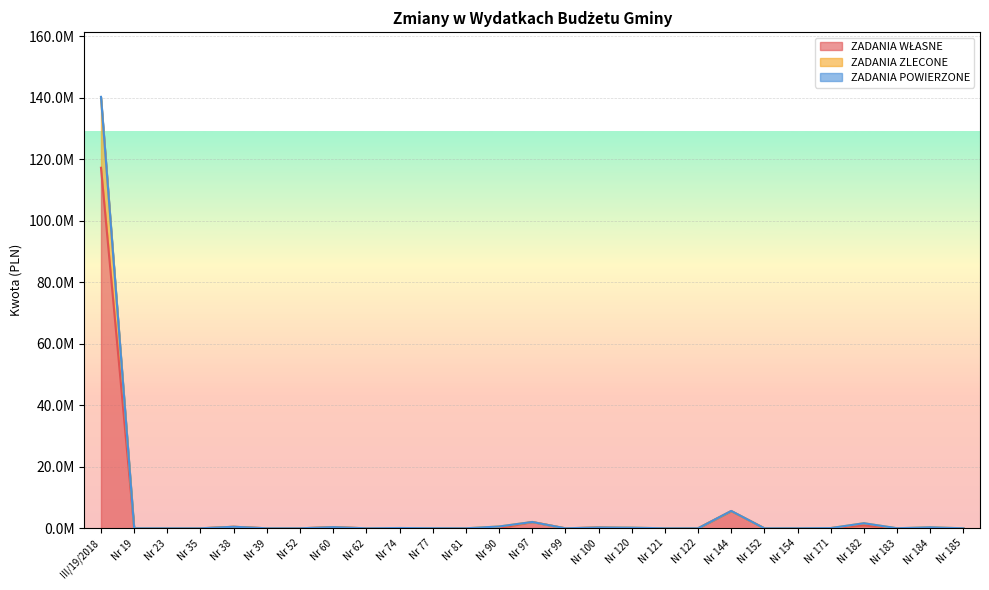

The ZADANIA WŁASNE series shows 0.0 at Nr 154. True or false?

True